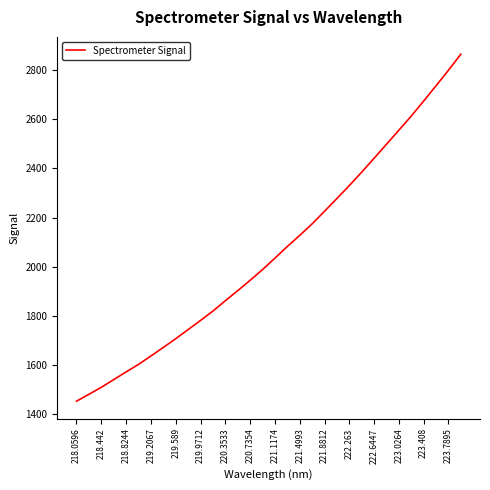

What is the difference between the maximum and minimum values?

1410.3